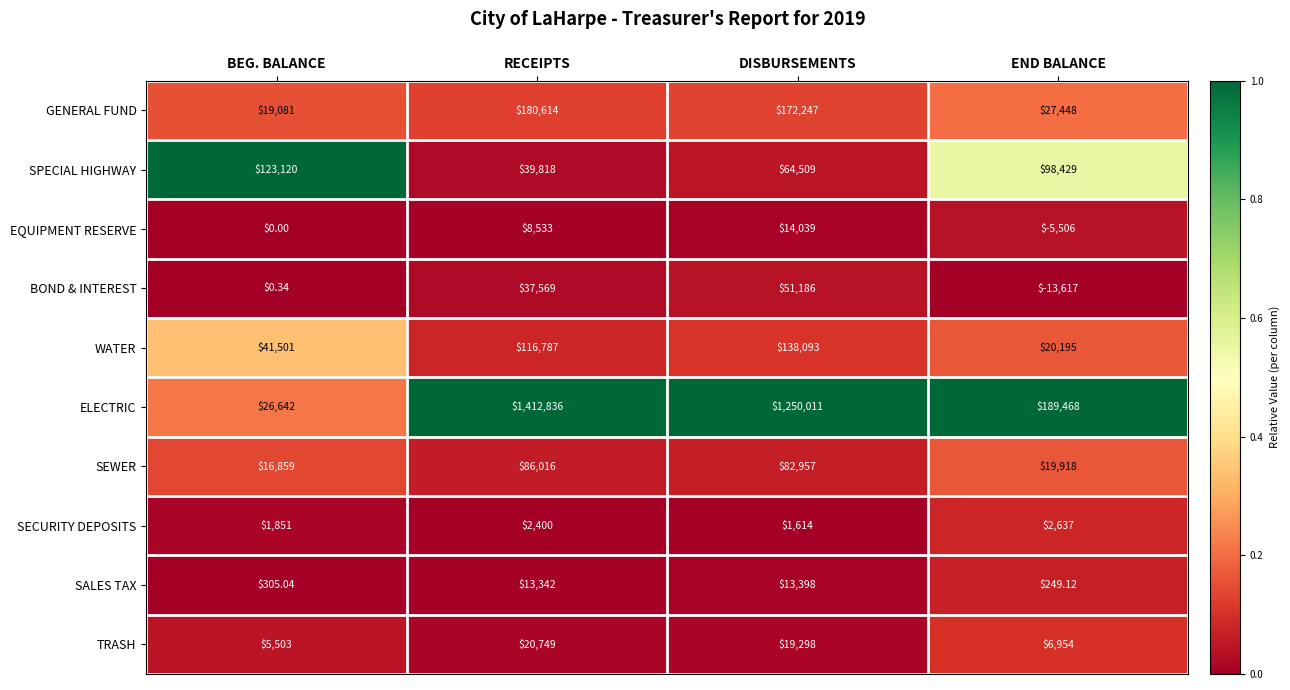

Which category has the lowest value in the SPECIAL HIGHWAY series?

RECEIPTS